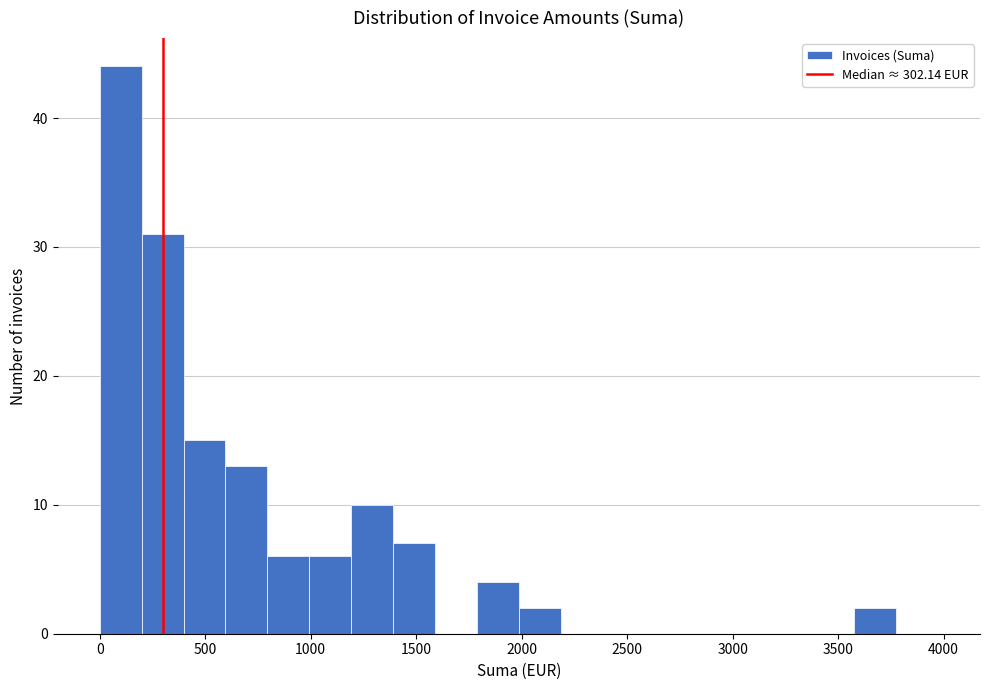

Around what value on the x-axis is the tallest bar? Give the approximate position of its centre, as read against the axis.

100